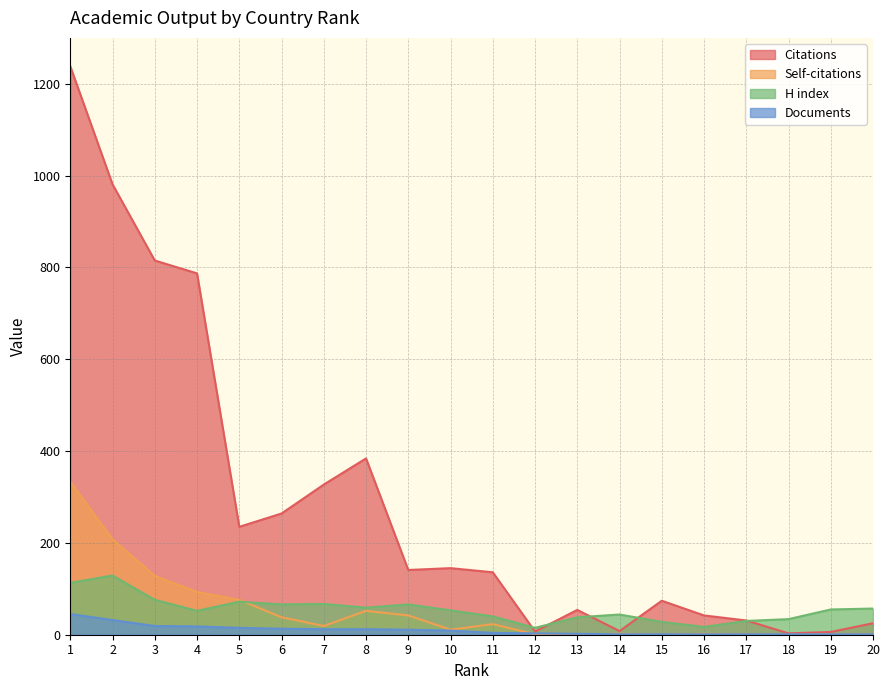

Which has a higher value, 1 or 16?

1